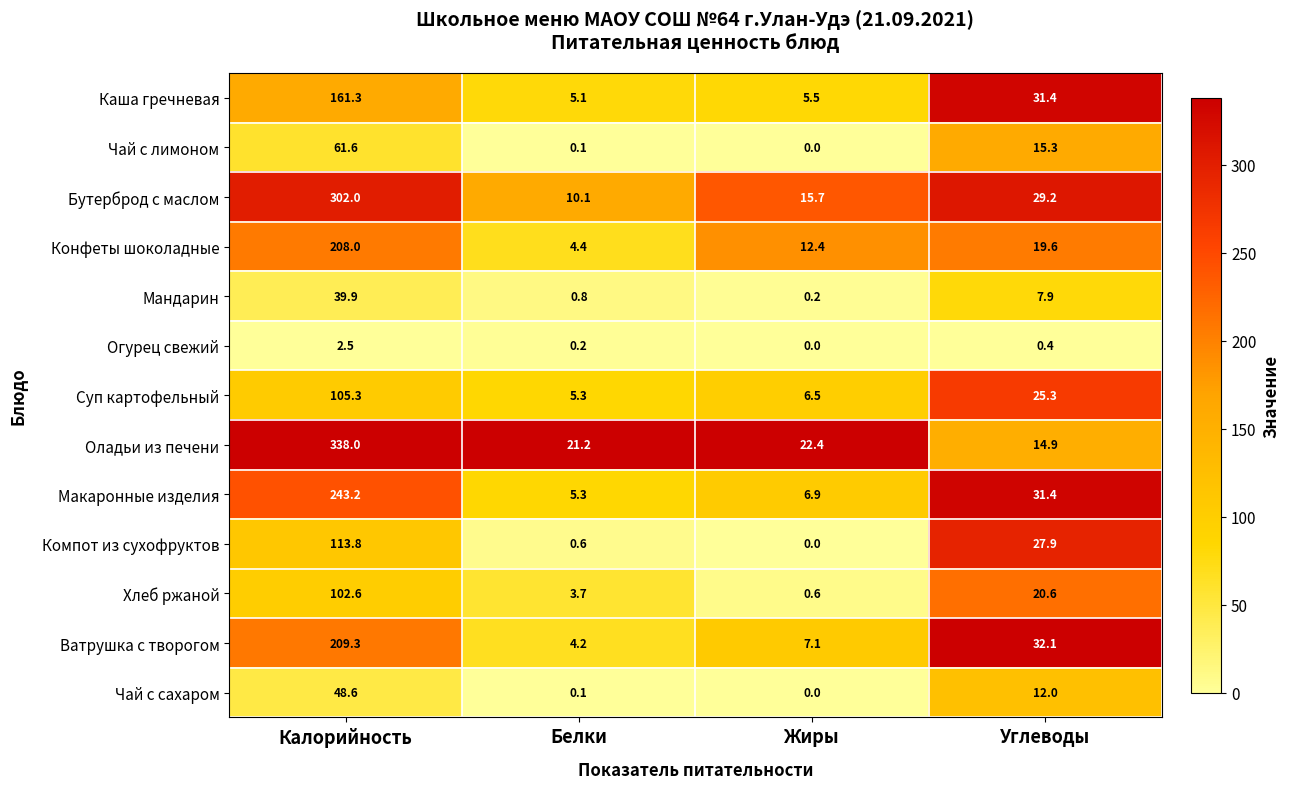

Where is Суп картофельный nearest to the value 55?

Углеводы